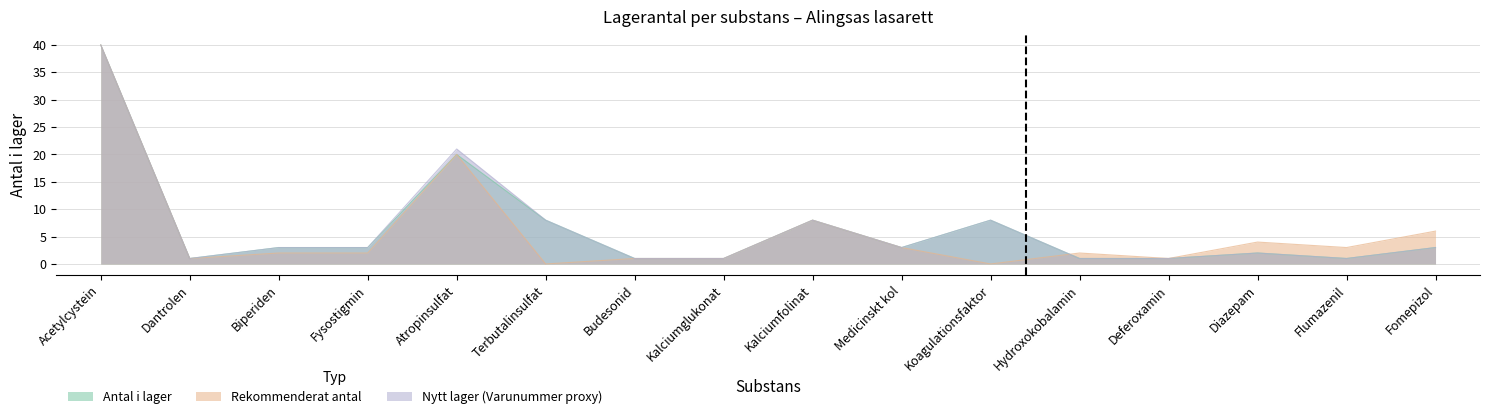

How many series are shown in this chart?

3